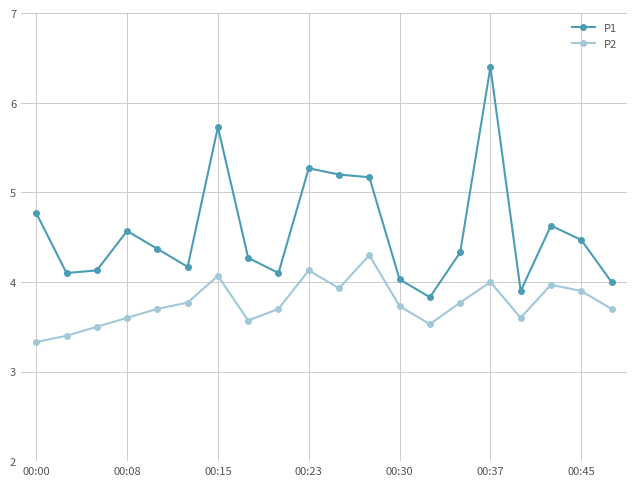

List the series in order of their overall mean, lowest first.

P2, P1